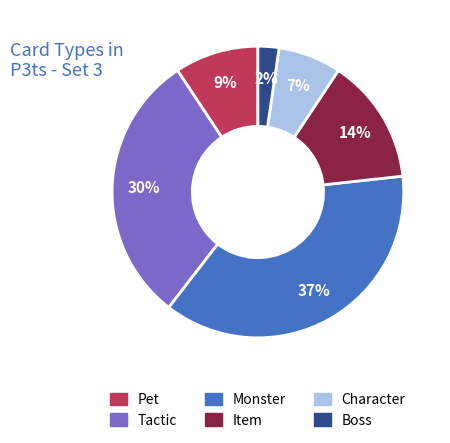

Is the sum of Boss and Item greater than half?

No